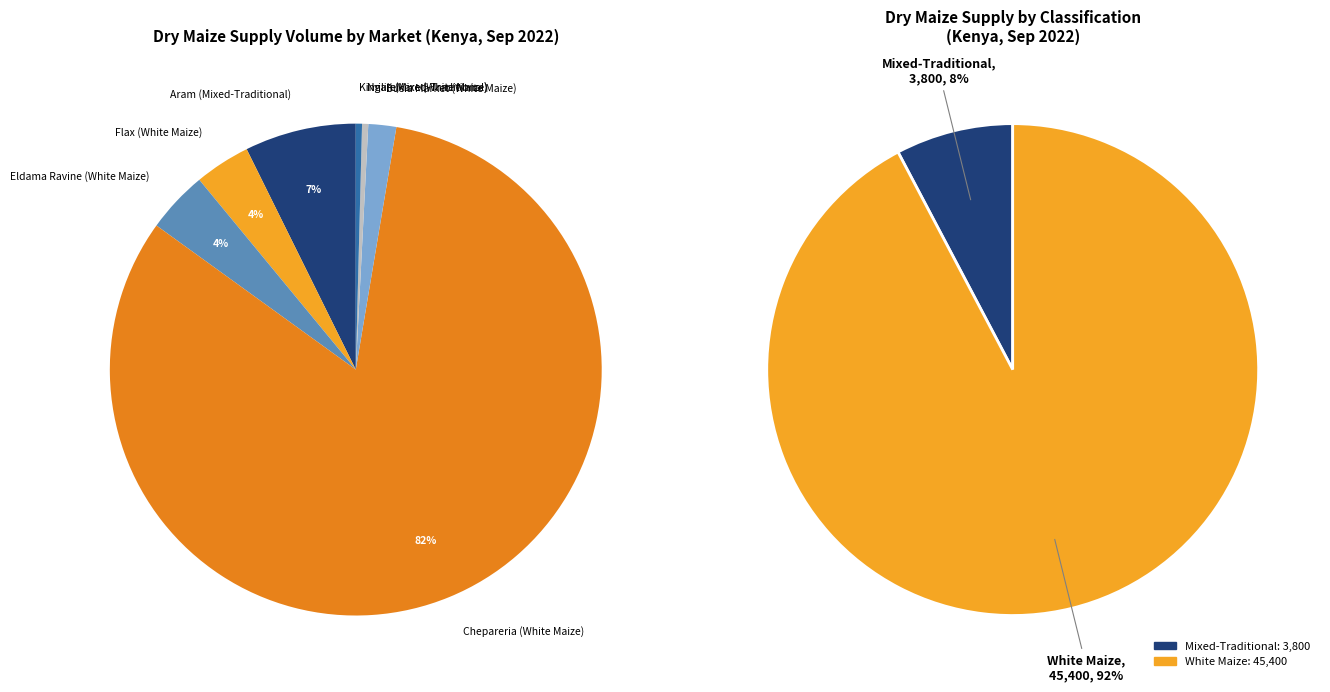

Does Chepareria (White Maize) represent more than half of the total?

Yes